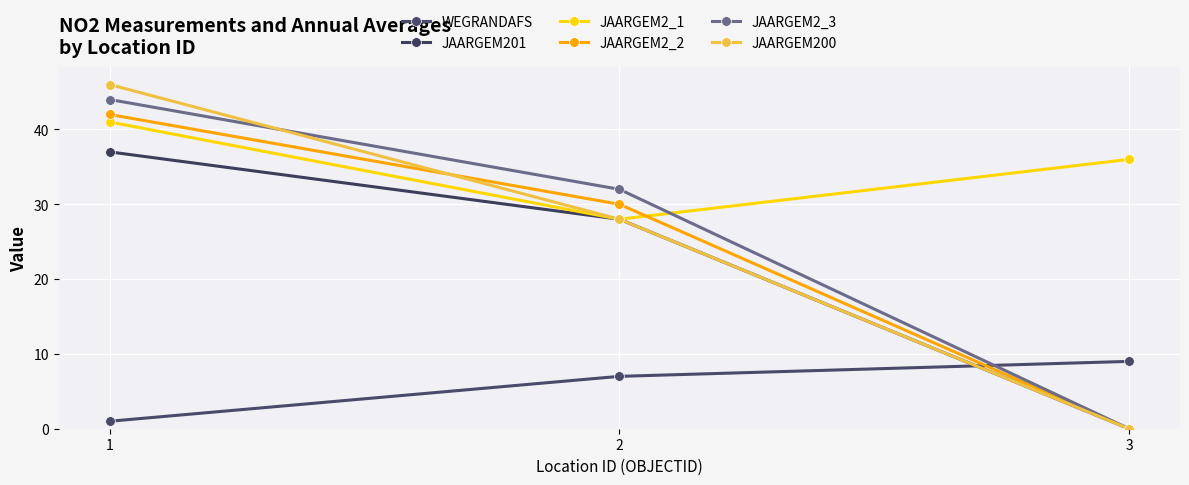

What is the sum of the JAARGEM201 values at 2 and 3?

28